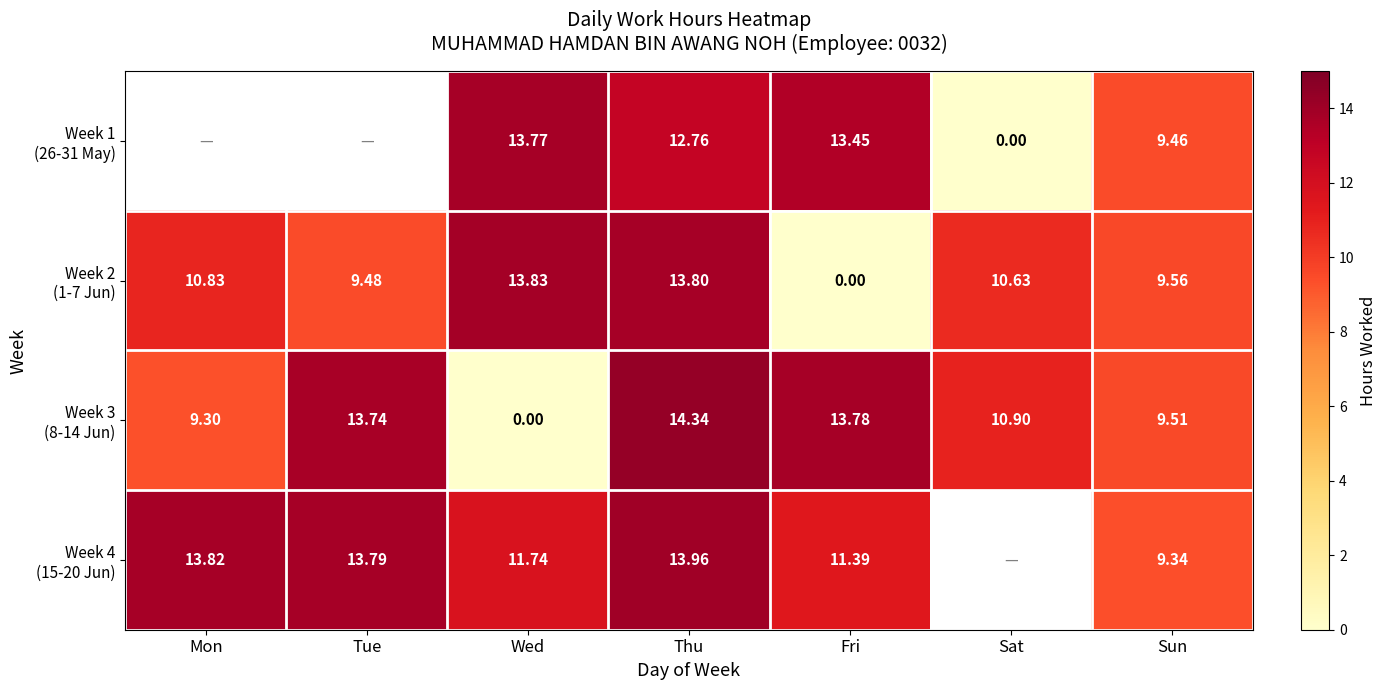

At which label does Week 1 (26-31 May) first exceed 0?

Wed